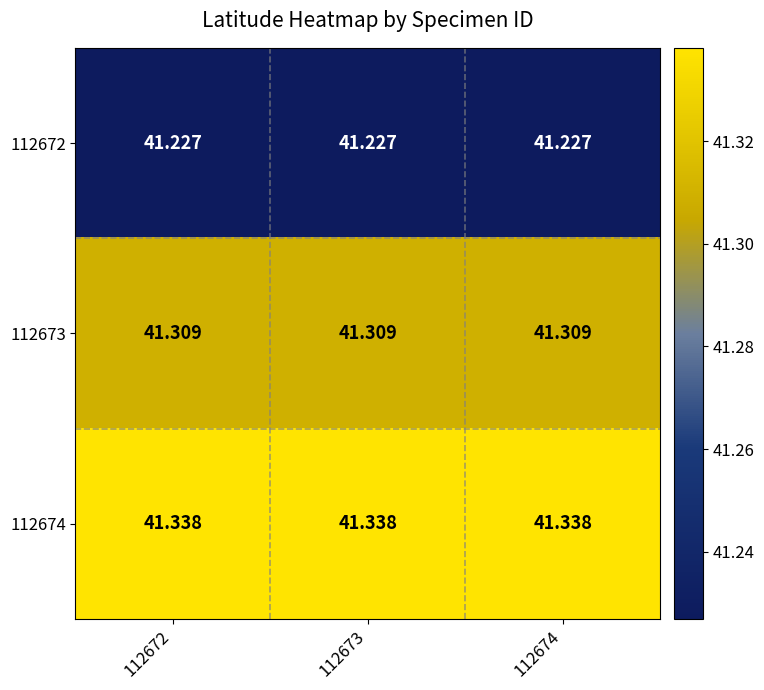

What is the greatest value displayed?

41.3